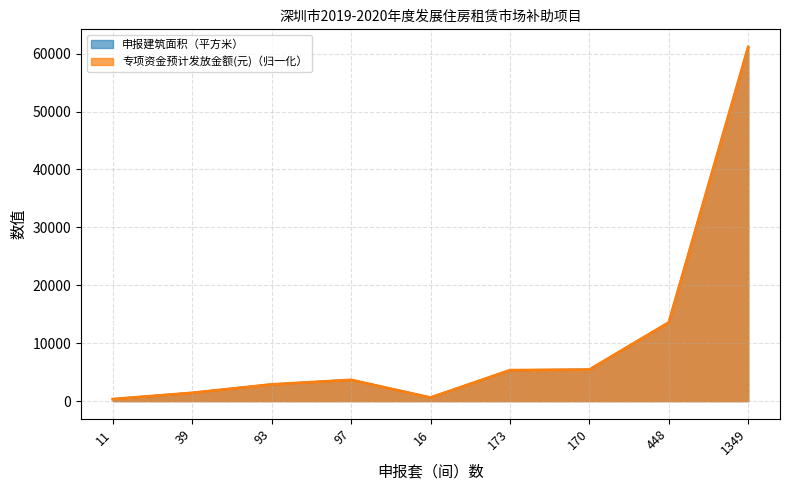

Reading left to right, list all the values displayed in this chart.

申报建筑面积（平方米）: 344.7	1428.0	2884.5	3661.2	607.2	5338.3	5439.9	13582.2	61130.8
专项资金预计发放金额(元): 344.7	1428.0	2884.5	3661.2	607.2	5338.3	5439.9	13582.2	61130.8